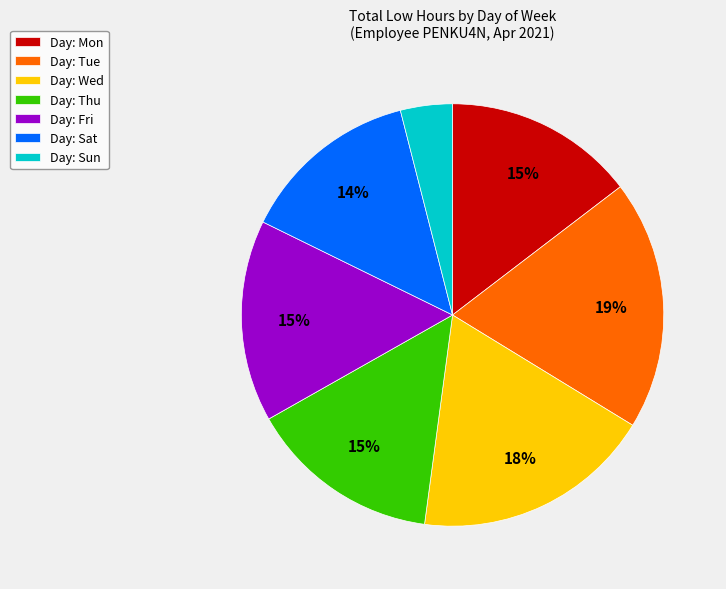

To the nearest percent, what portion does Day: Mon represent?

15%